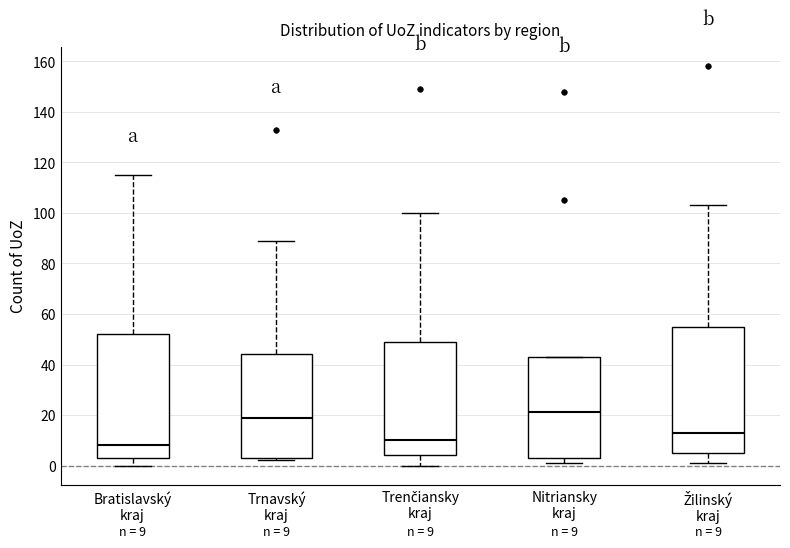

Which box's median line is the lowest?

Bratislavský kraj